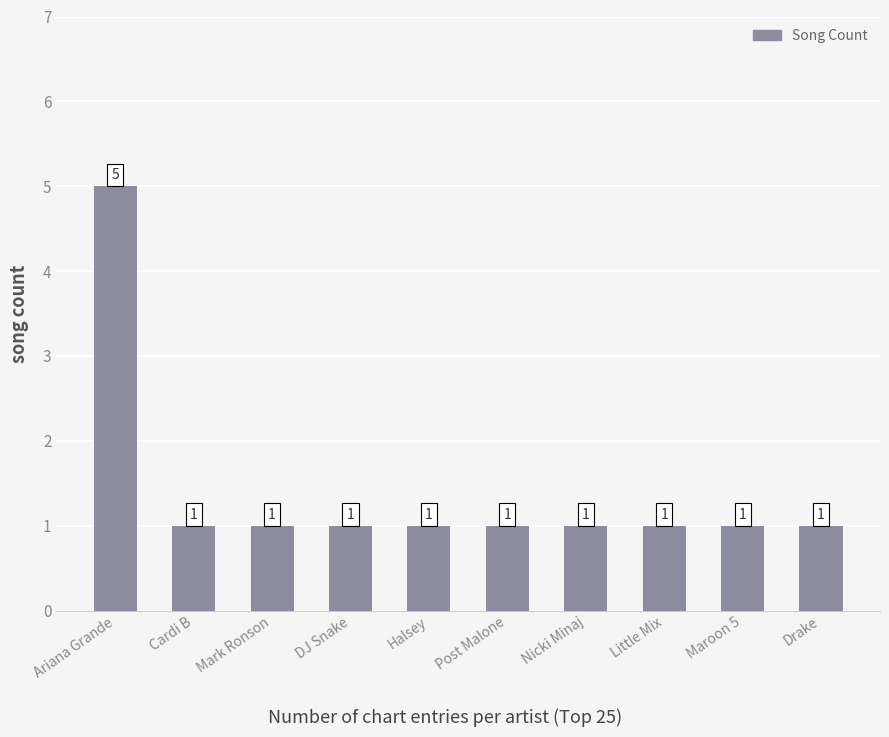

How many bars are there in total?

10